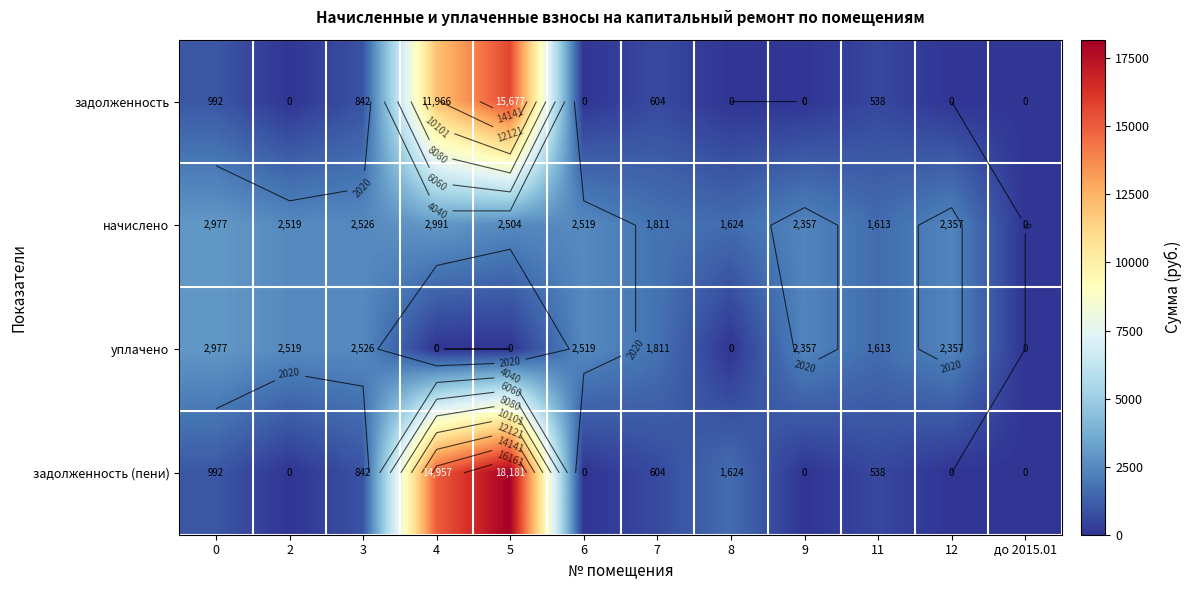

Which series has the largest total across all categories?

задолженность (пени)